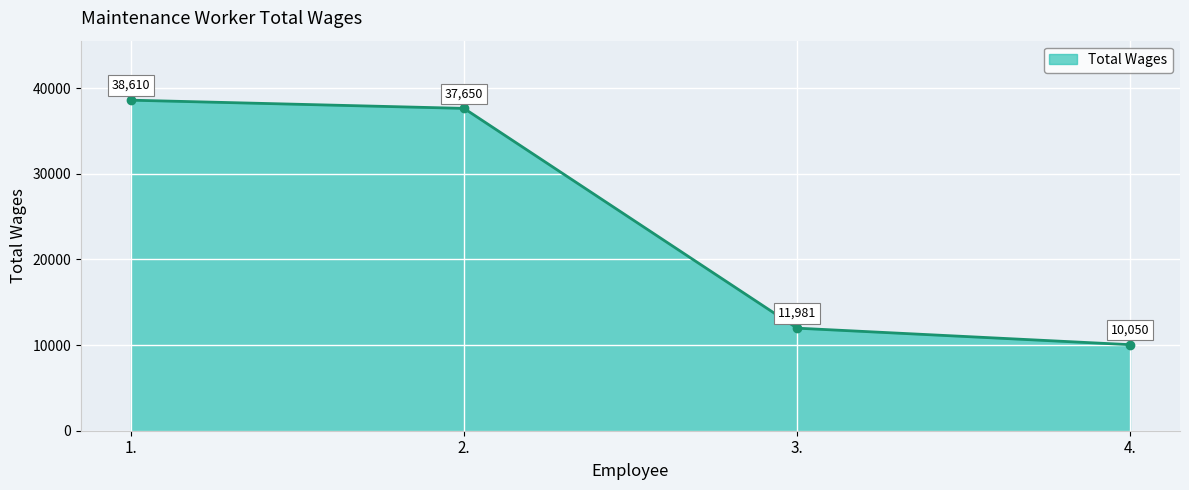

What is the label of the 2nd point from the right?

3.